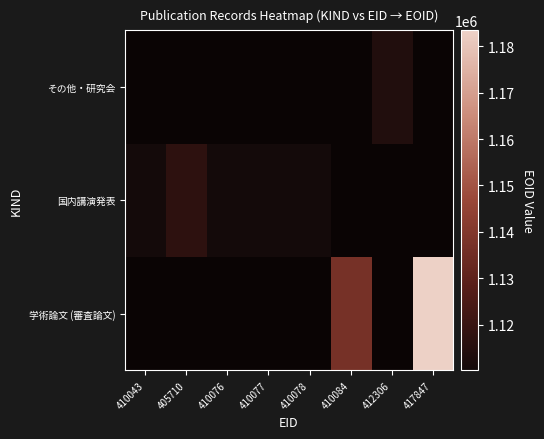

The value of 学術論文 (審査論文) at 410084 is 1136938.0. True or false?

True